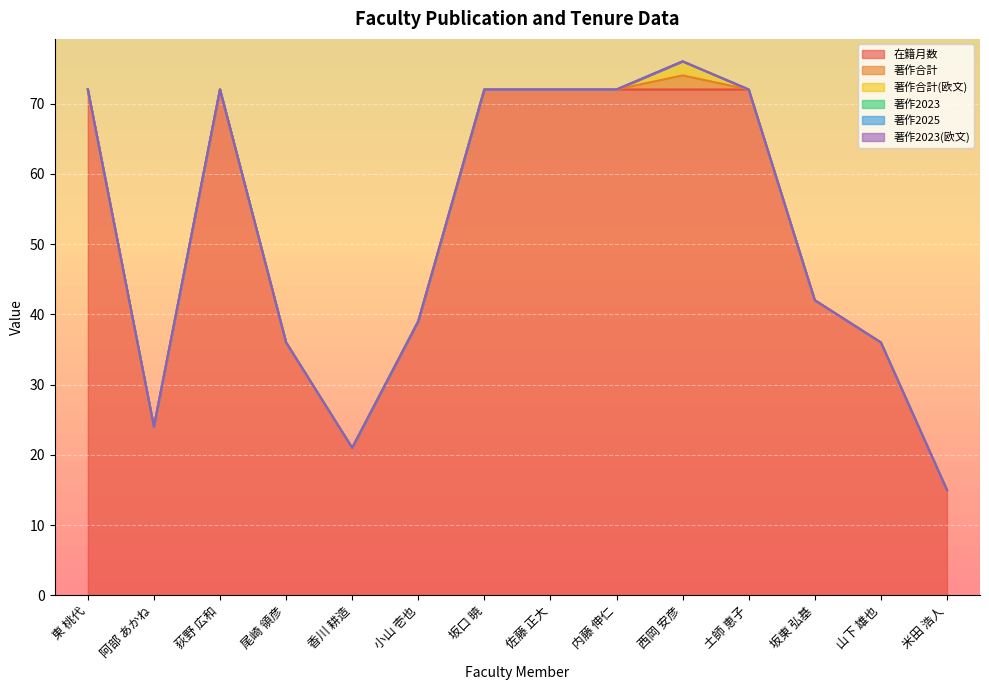

What is the minimum value for 在籍月数?

15